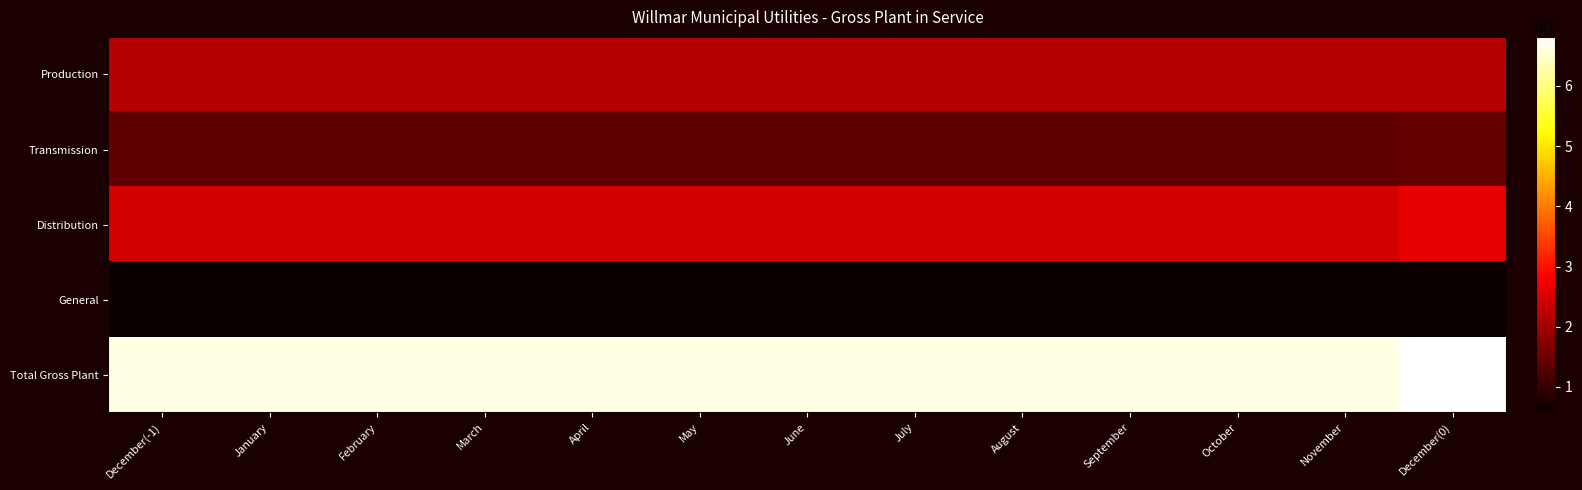

What is the minimum value shown in the chart?

5783648.2